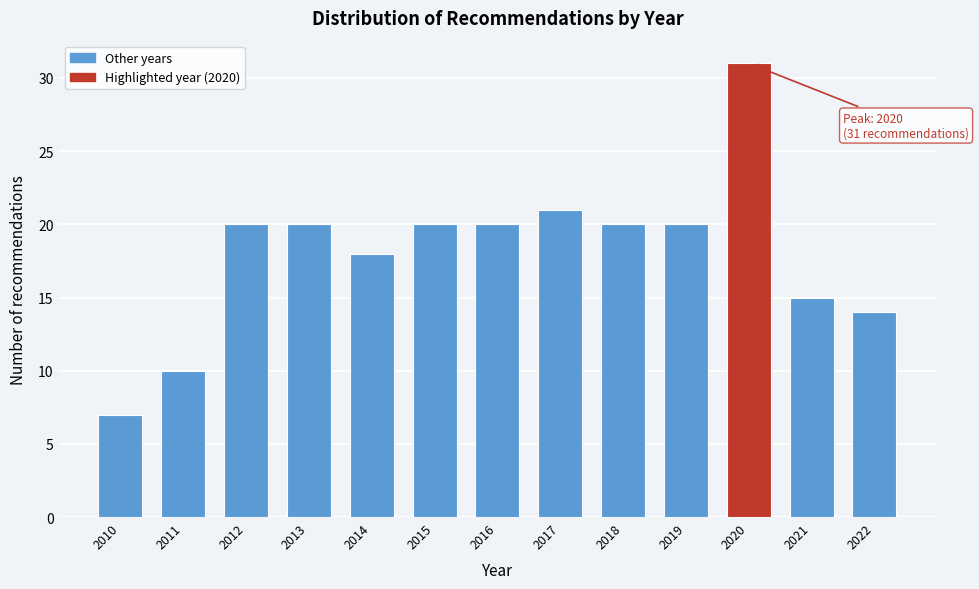

Reading right to left, extract all data points from this chart.

2022=14	2021=15	2020=31	2019=20	2018=20	2017=21	2016=20	2015=20	2014=18	2013=20	2012=20	2011=10	2010=7